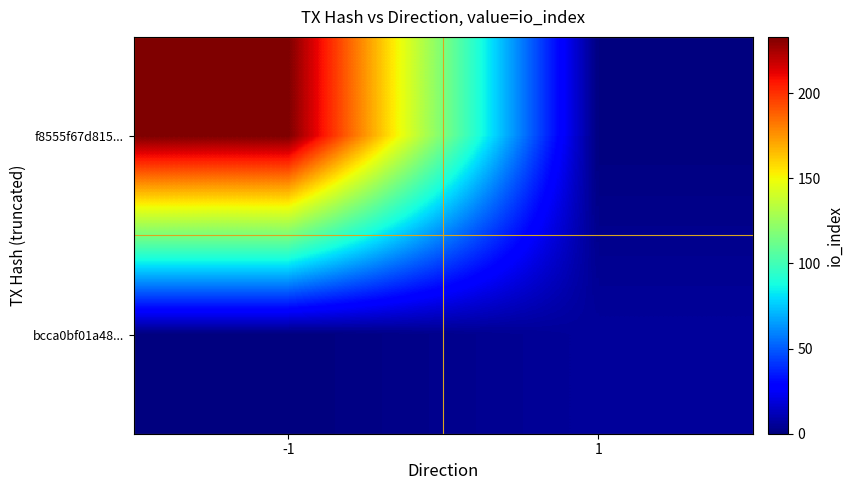

List the series in order of their peak value, highest first.

f8555f67d815..., bcca0bf01a48...